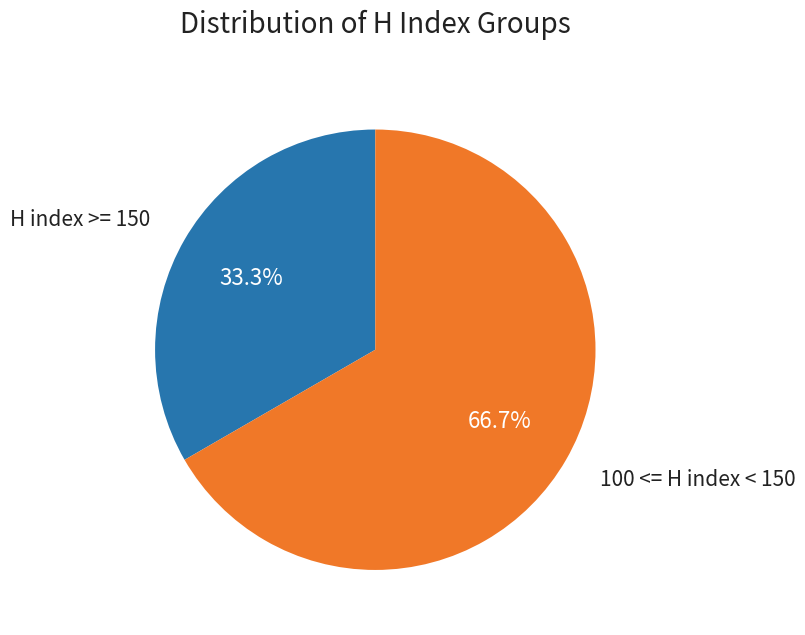

Is there any slice that represents more than half of the pie?

Yes